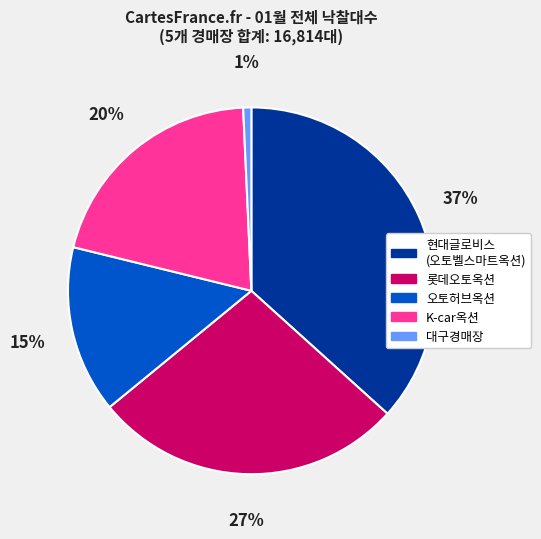

Between 대구경매장 and 롯데오토옥션, which is larger?

롯데오토옥션